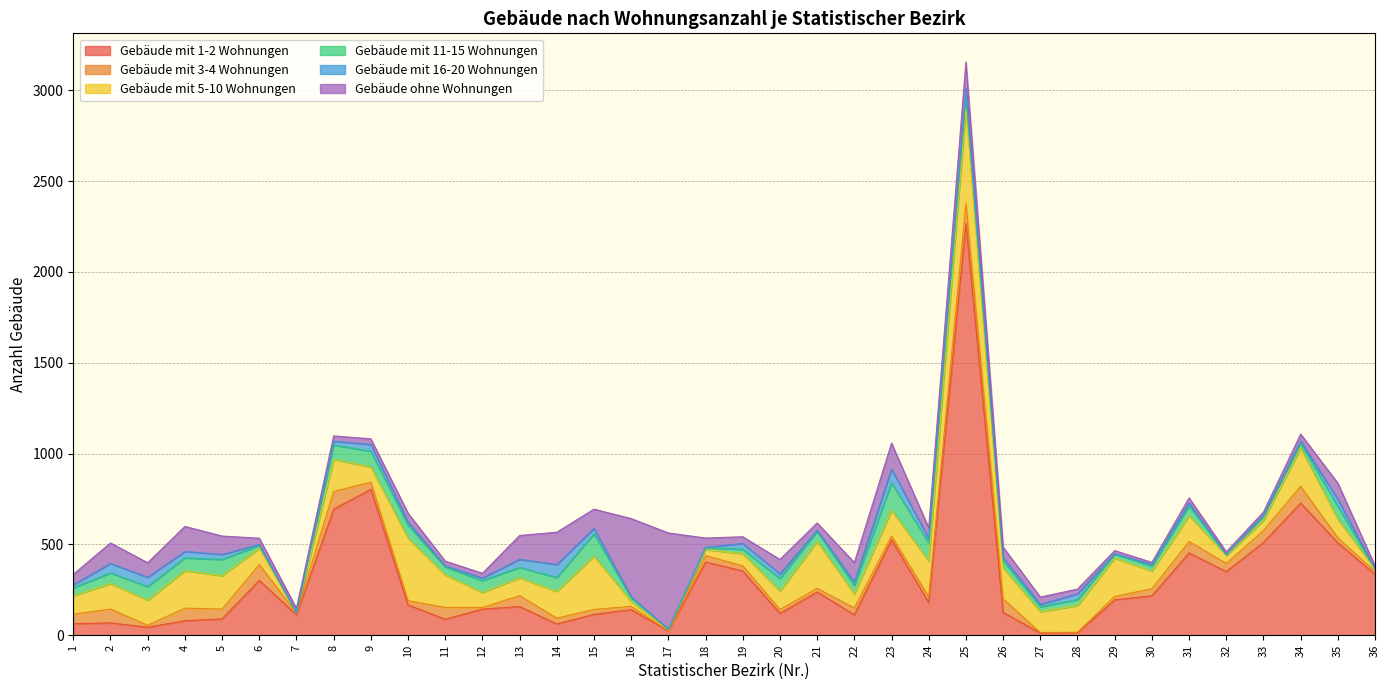

What are all the series names shown in the legend?

Gebäude mit 1-2 Wohnungen, Gebäude mit 3-4 Wohnungen, Gebäude mit 5-10 Wohnungen, Gebäude mit 11-15 Wohnungen, Gebäude mit 16-20 Wohnungen, Gebäude ohne Wohnungen